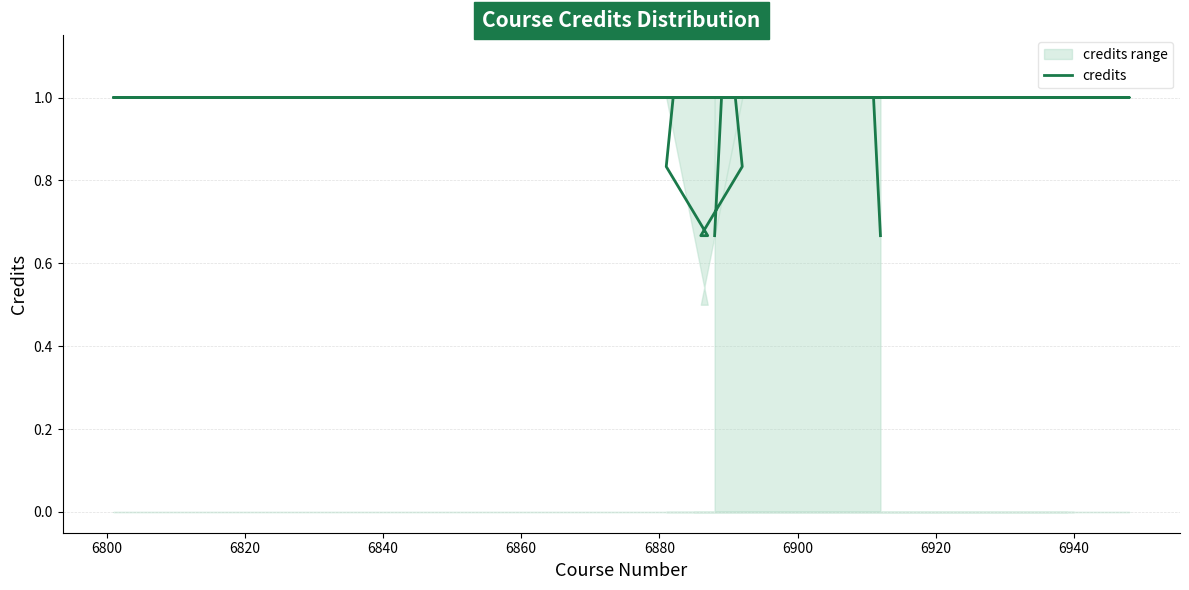

Reading left to right, what are all the values shown in this chart?

0.7	1.0	1.0	1.0	0.8	0.7	0.7	0.8	1.0	1.0	1.0	1.0	1.0	1.0	1.0	1.0	1.0	1.0	1.0	1.0	1.0	1.0	1.0	1.0	1.0	1.0	1.0	1.0	1.0	1.0	1.0	1.0	1.0	1.0	1.0	1.0	1.0	0.7